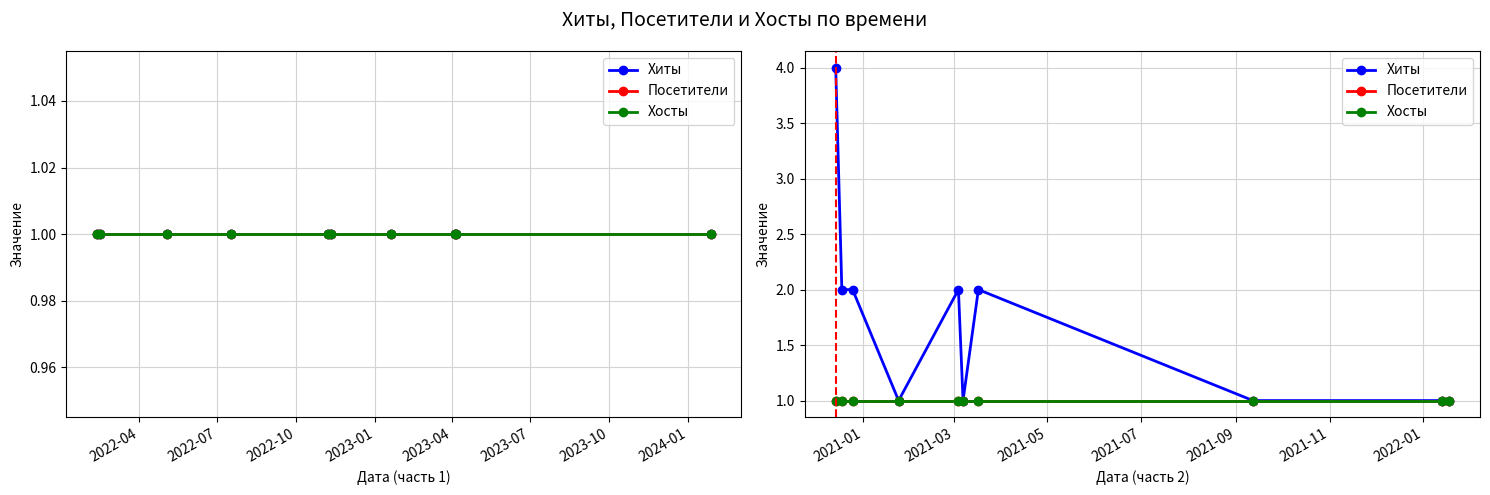

True or false: Хиты and Посетители intersect in this chart.

False